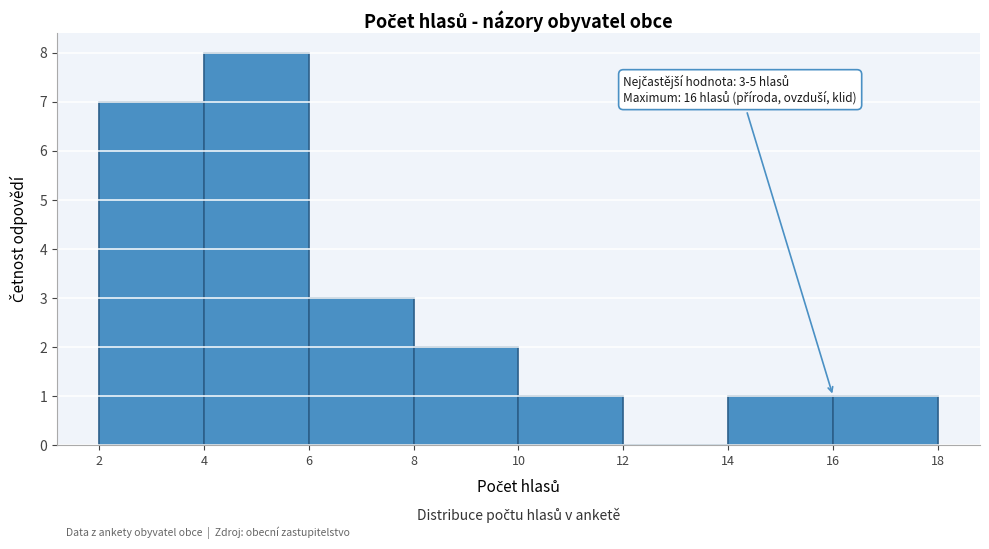

Which range on the x-axis has the tallest bar?

4 to 6